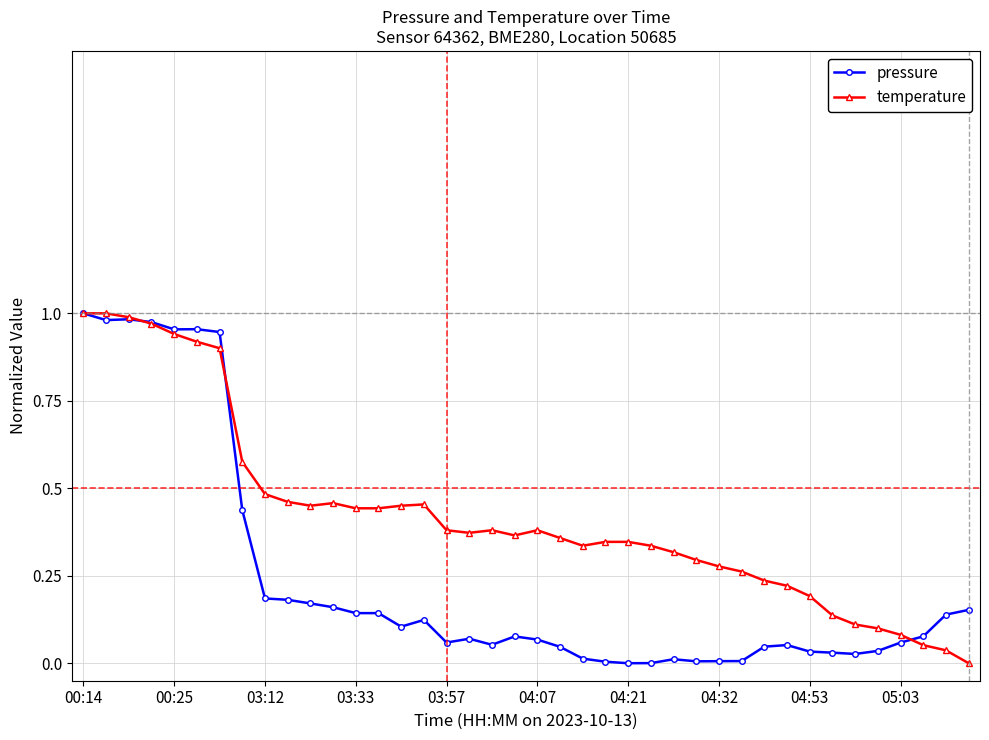

How many values in temperature are above zero?

39